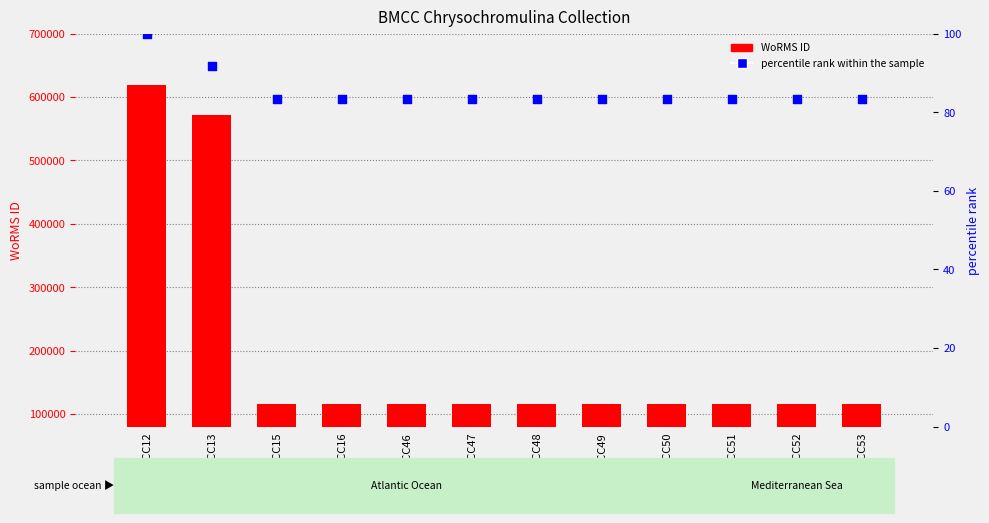

Which series contains the highest Y value?

WoRMS ID